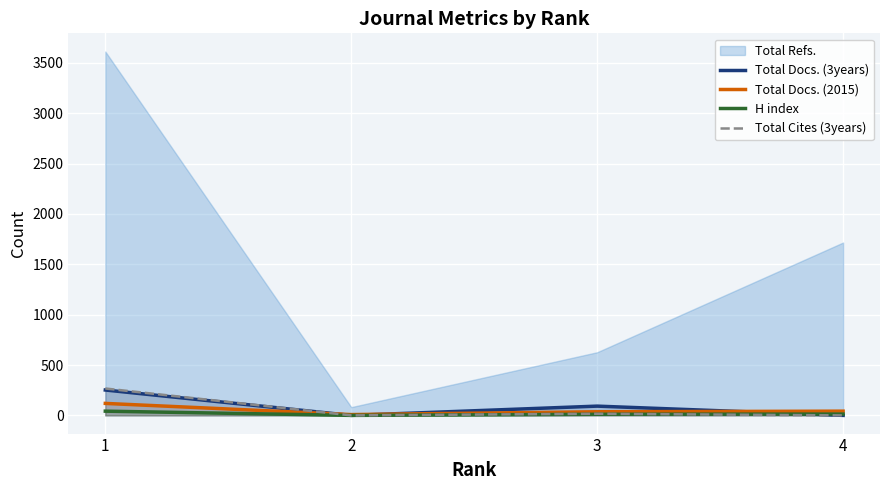

Between 3 and 2, which is larger?

3